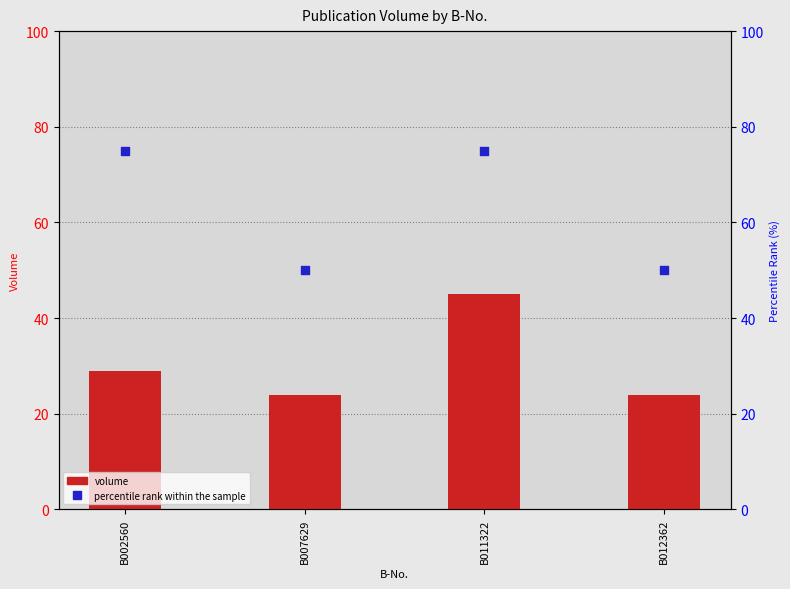

Which series contains the highest Y value?

percentile rank within the sample